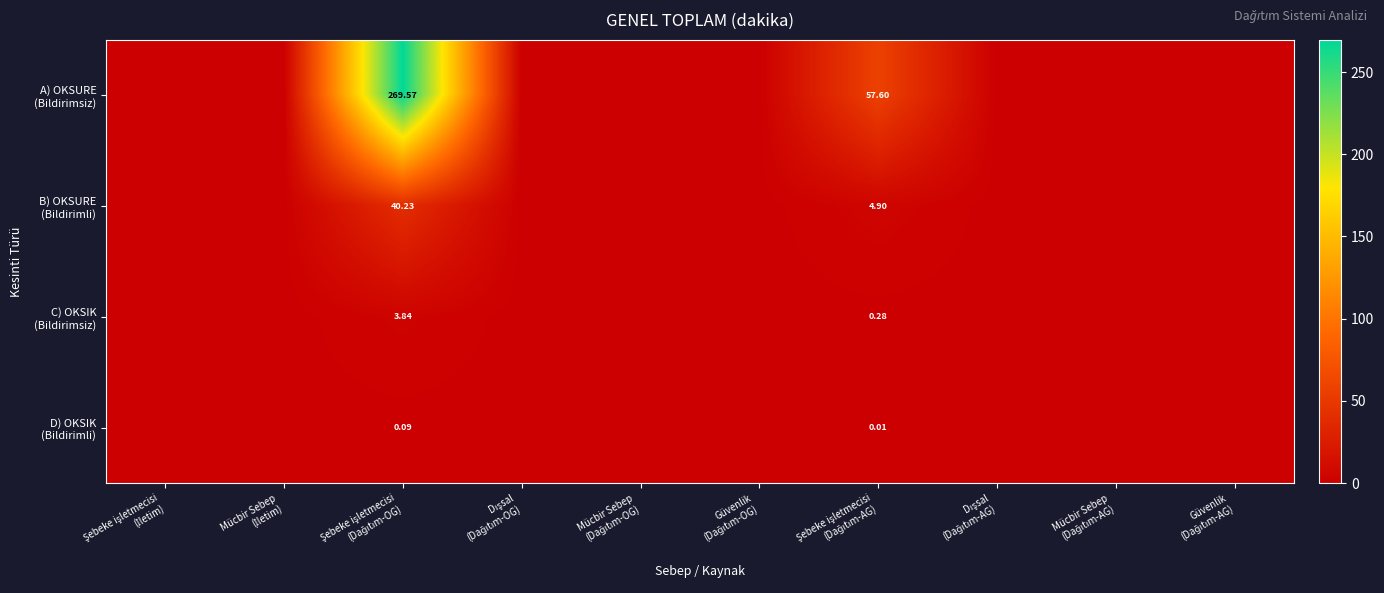

How many values in the A) OKSURE (Bildirimsiz) series exceed 0?

2